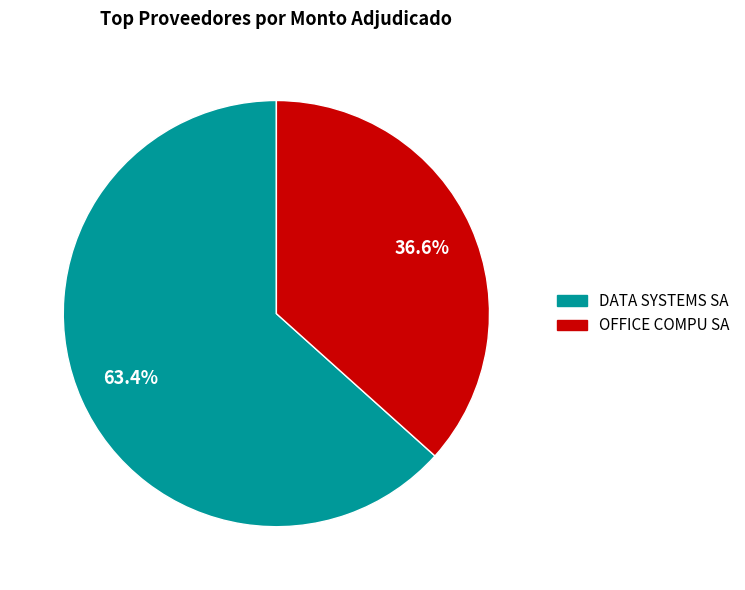

What percentage is NOT represented by DATA SYSTEMS SA?

36.6%